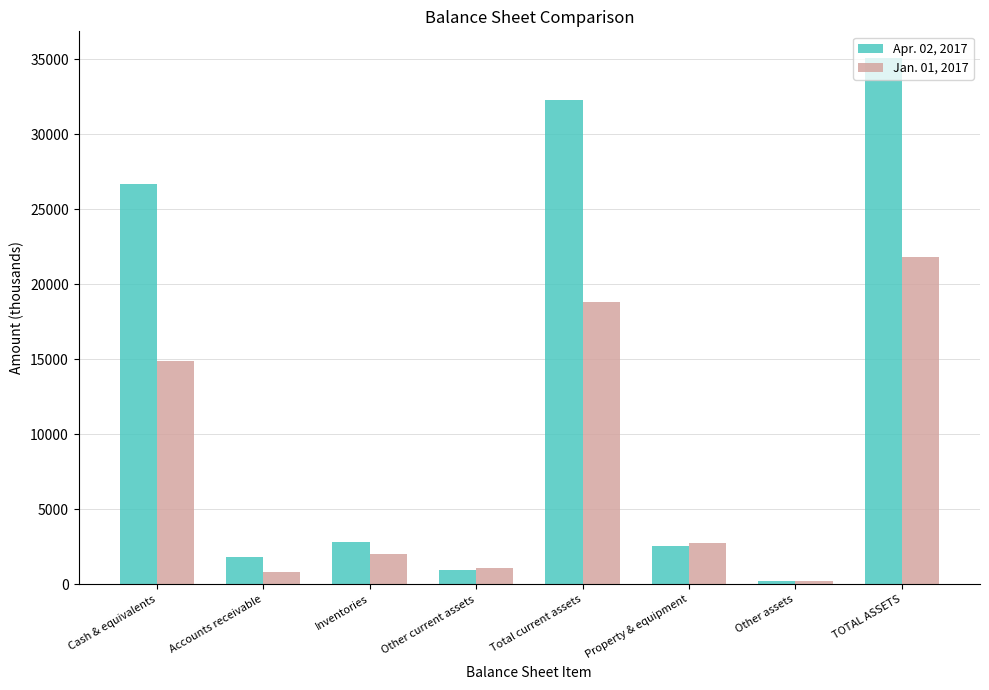

What is the difference between the highest and lowest values at Other assets?

3